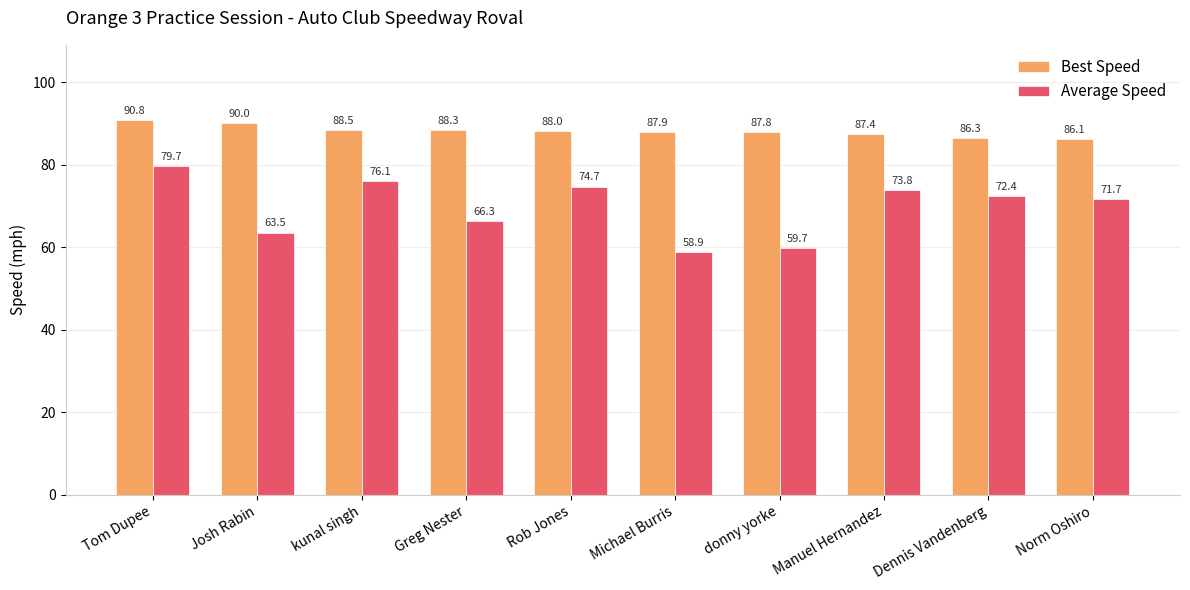

At which category does the chart reach its peak across all series?

Tom Dupee